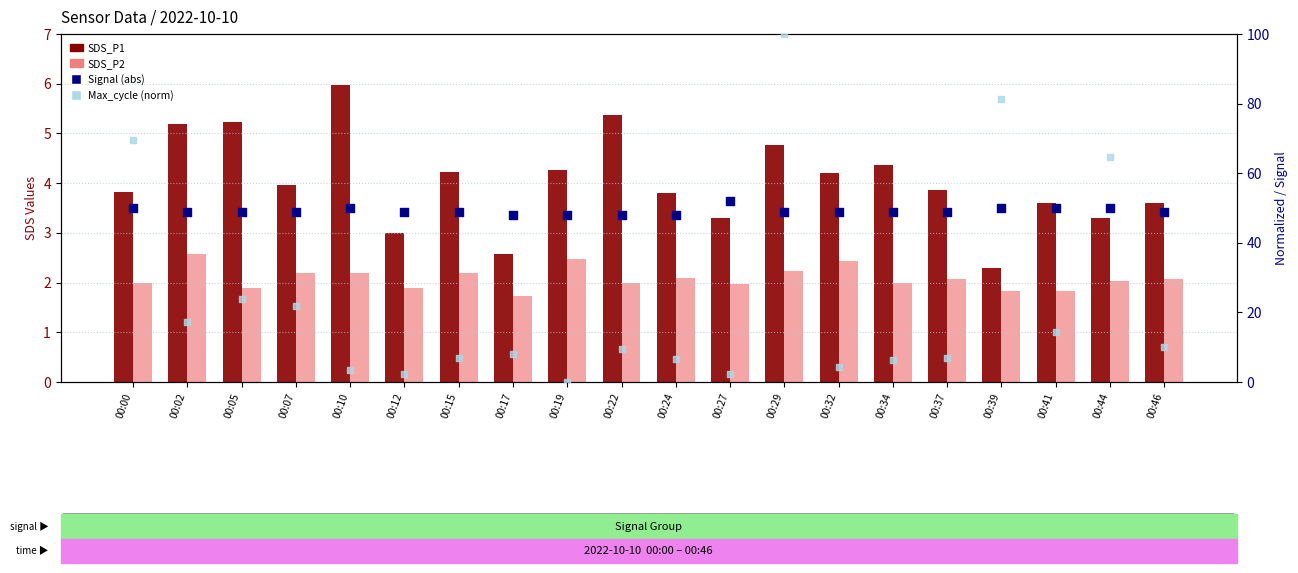

Which series has the widest spread of Y values?

Max_cycle (norm)